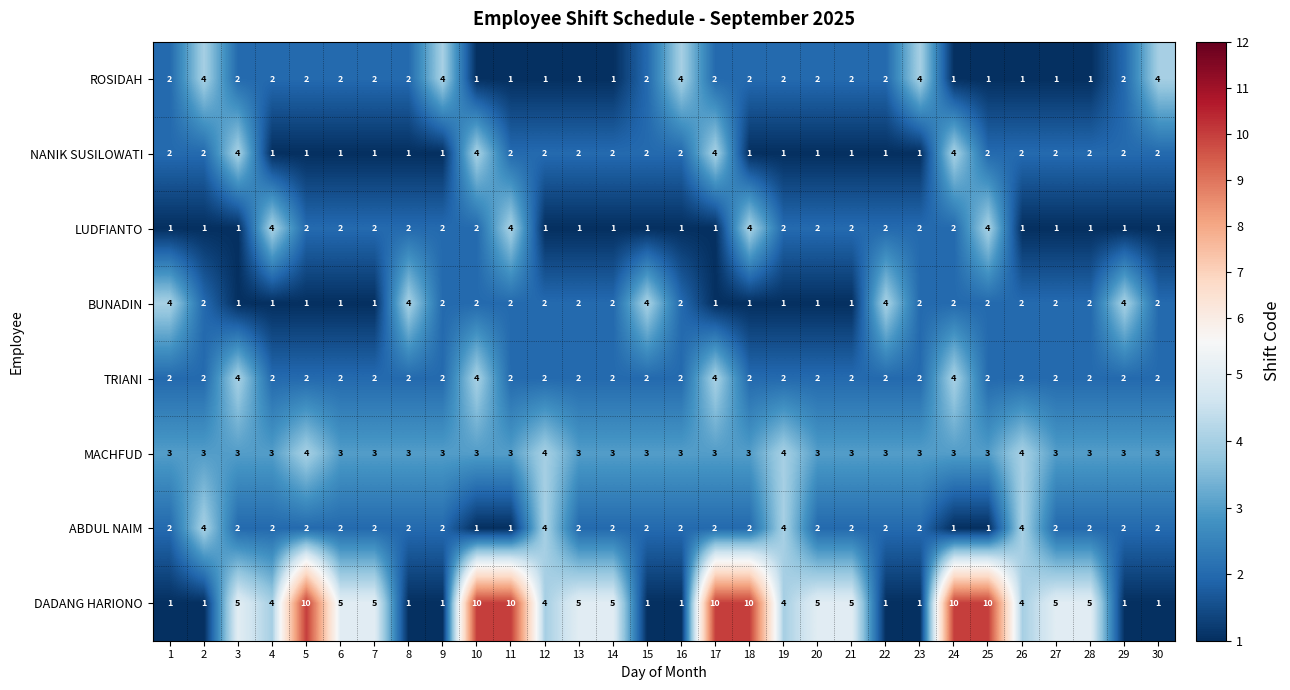

The value of MACHFUD at 3 is 4. True or false?

False